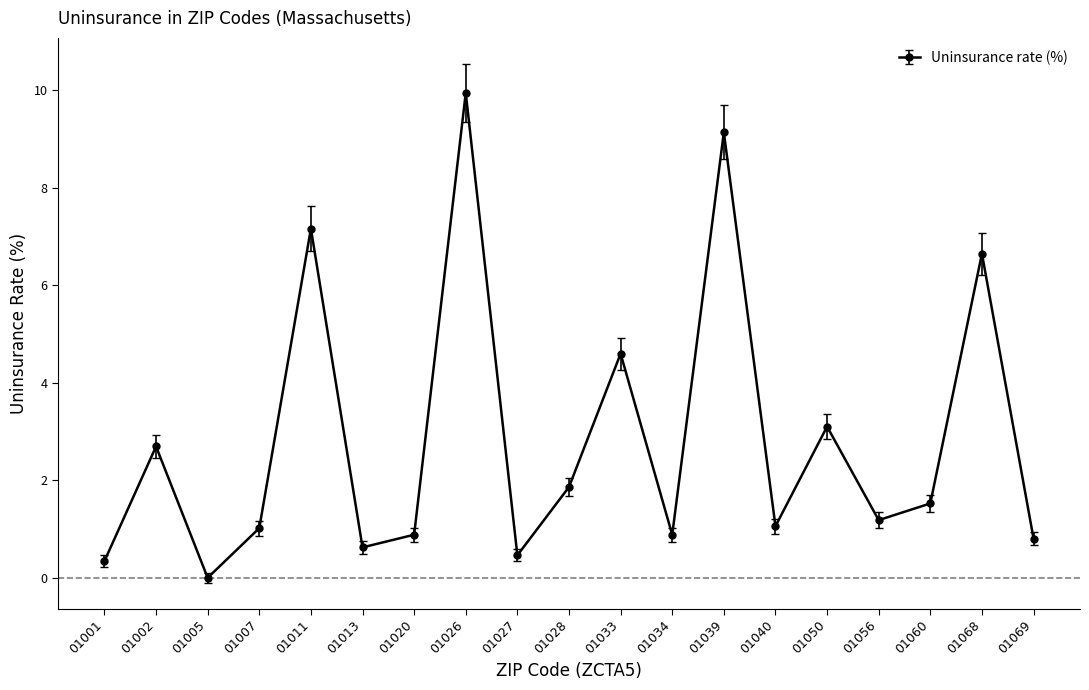

What value does the data have at 01002?

2.7